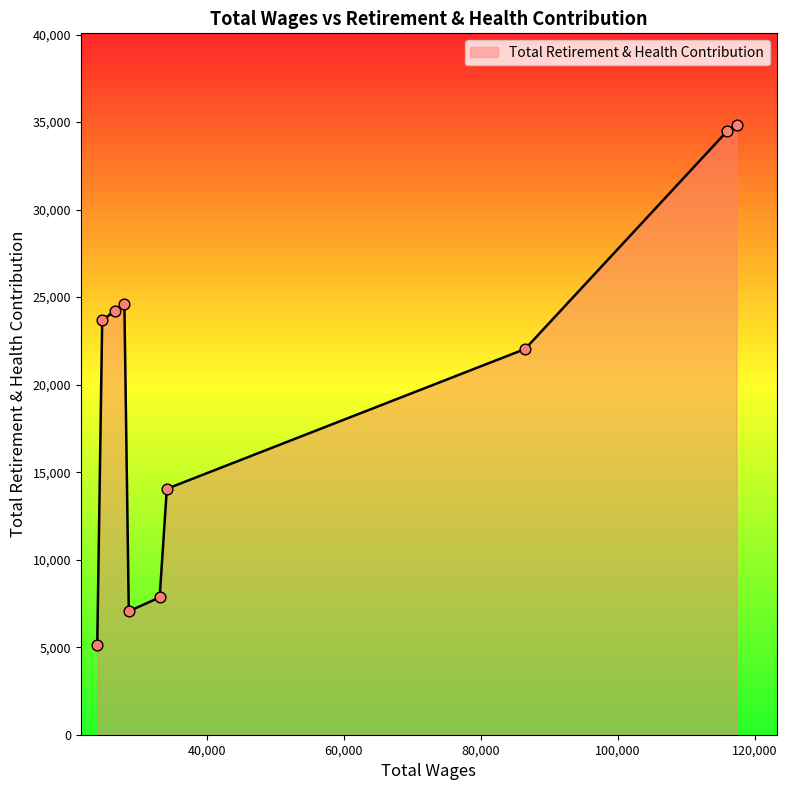

What is the minimum value shown in the chart?

5101